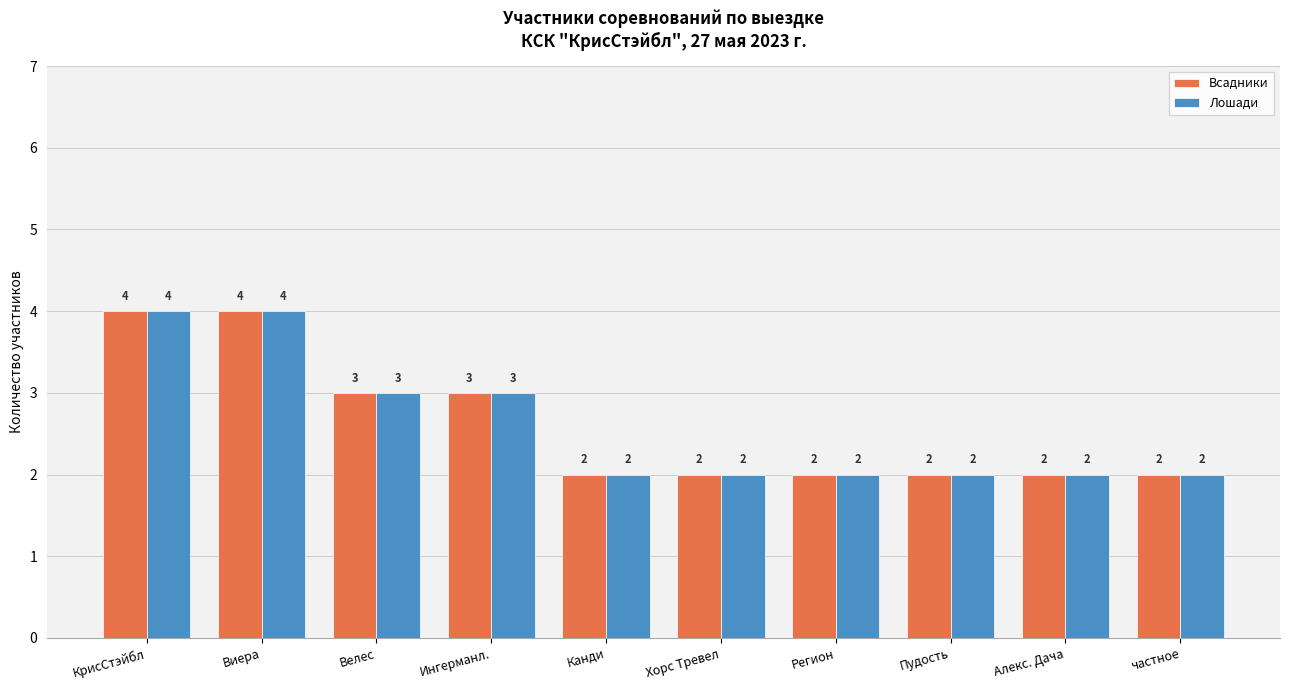

Does the chart contain stacked bars?

No